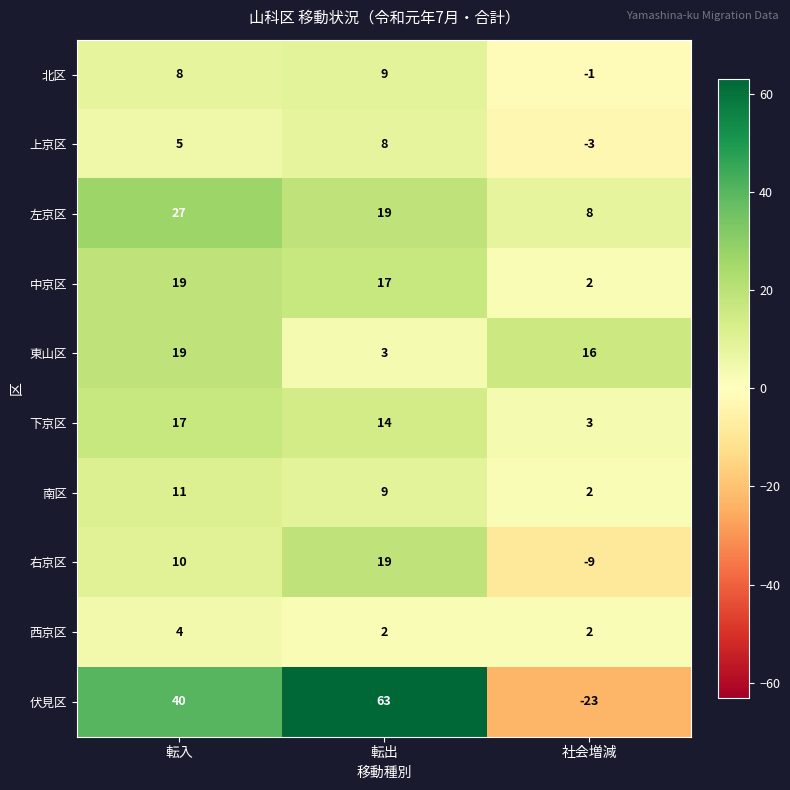

At which category is the sum across all series the highest?

転出